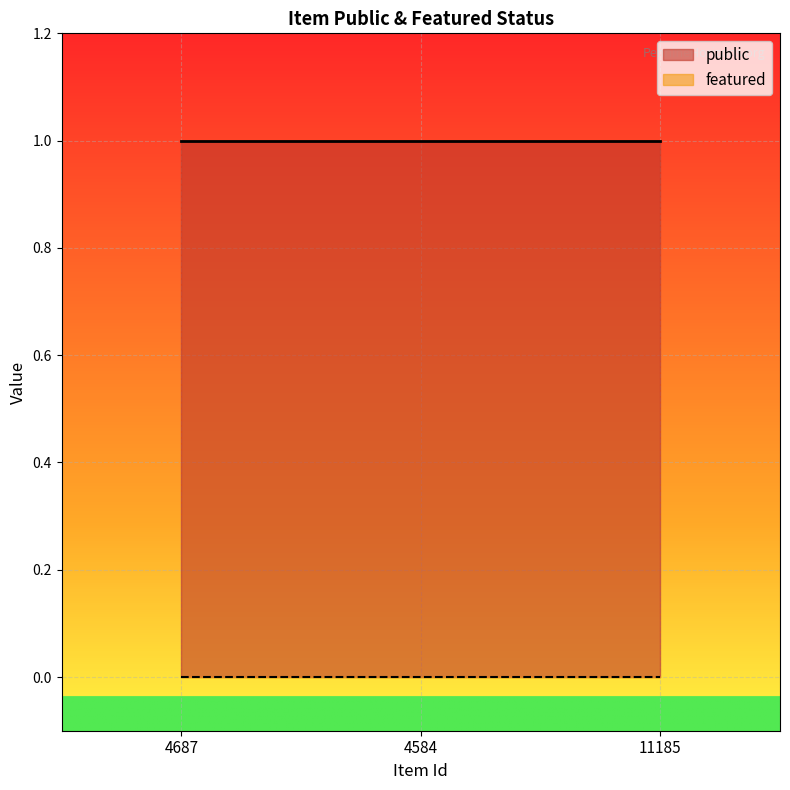

How many categories are shown in the chart?

3